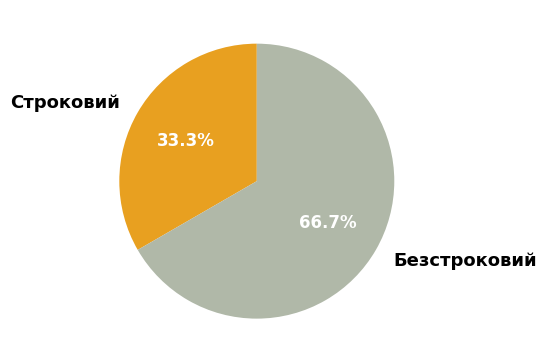

To the nearest percent, what is the difference between the largest and smallest slice percentages?

33%